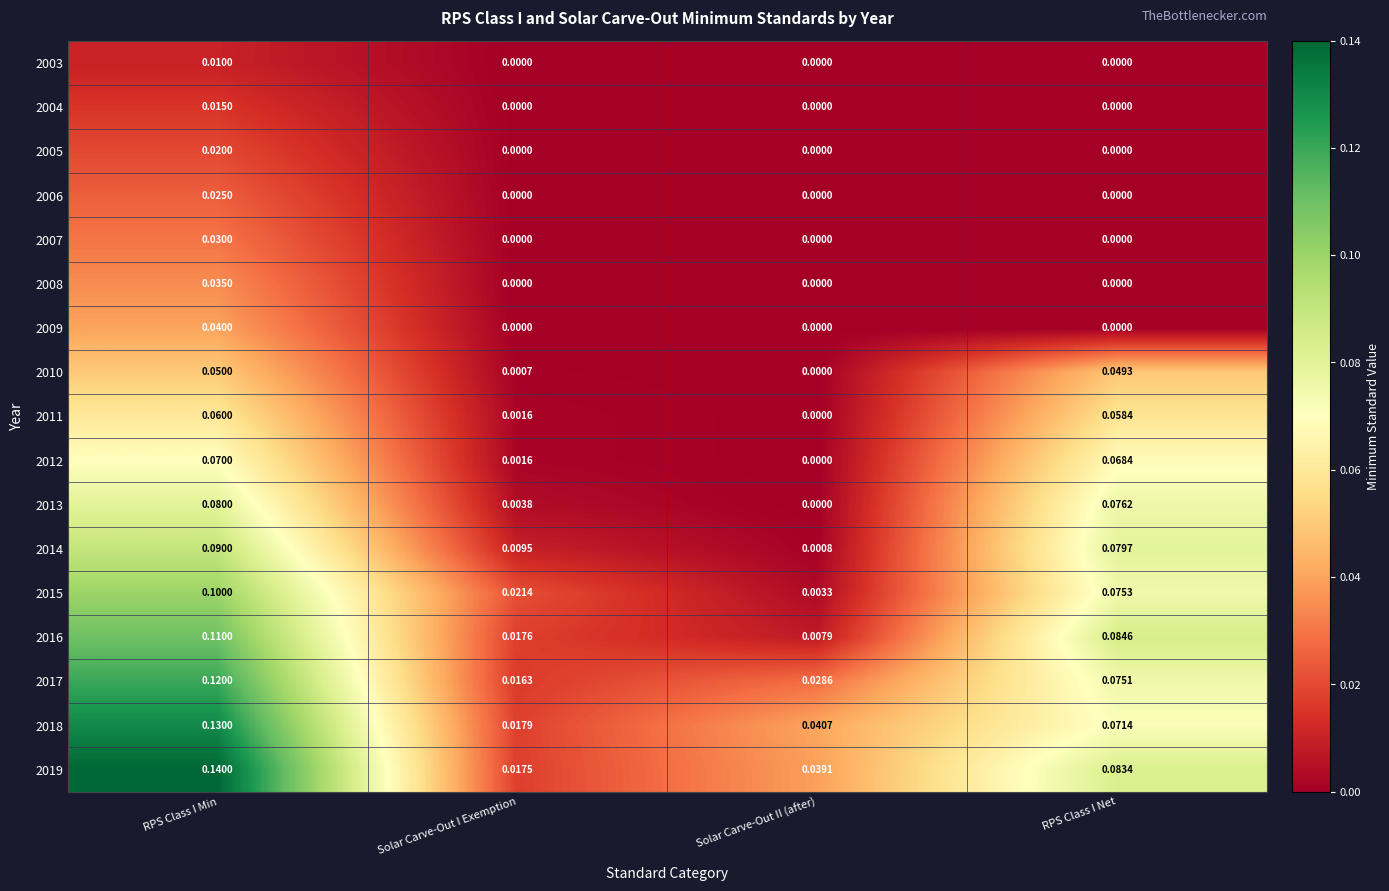

At which label does 2005 reach its peak?

RPS Class I Min